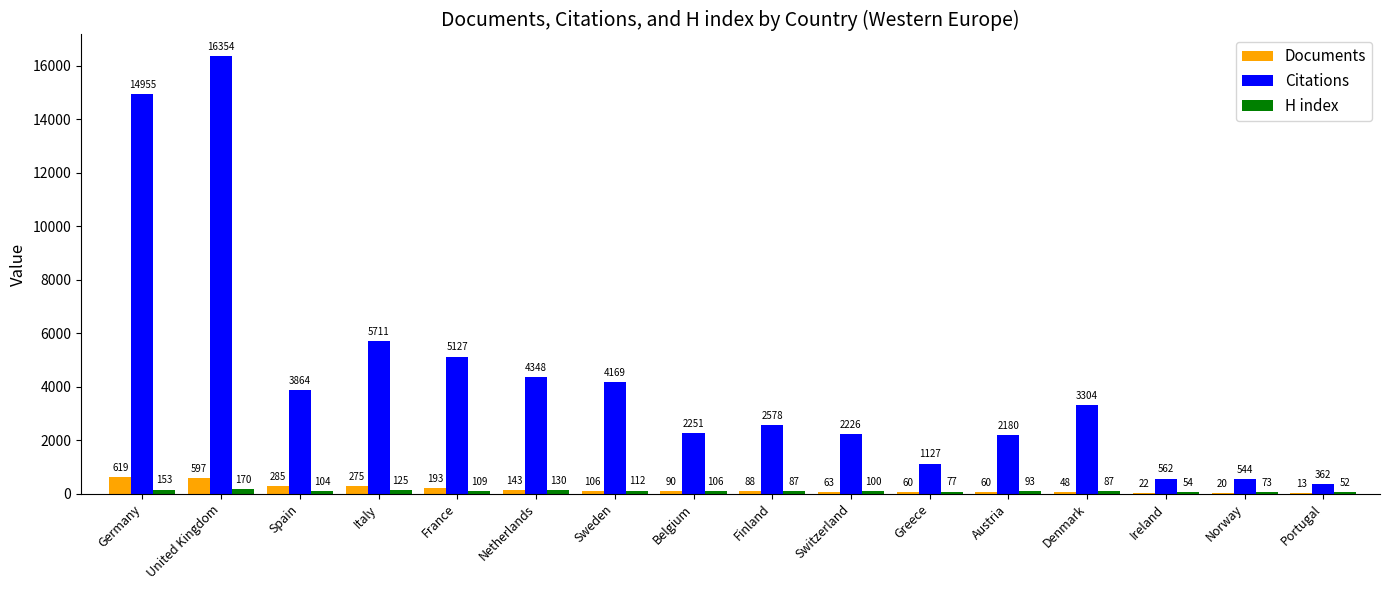

Which series changed the most between Italy and Greece?

Citations